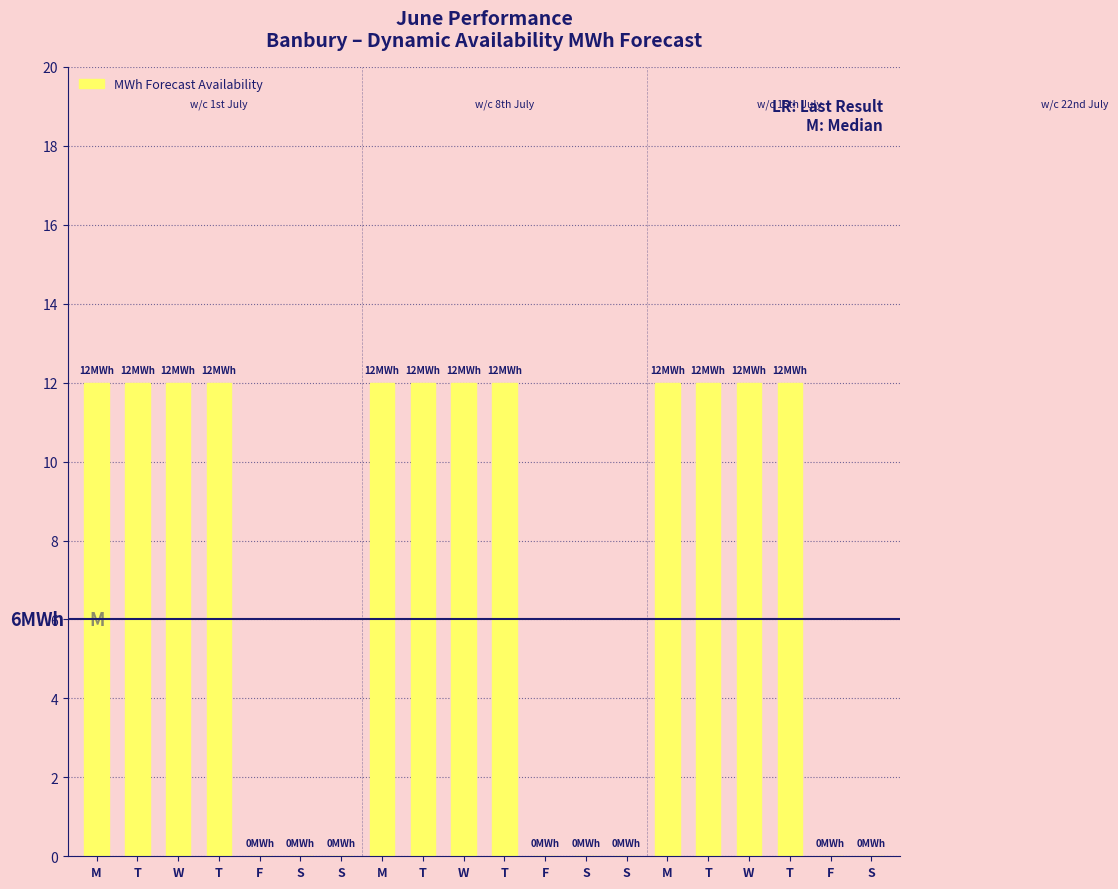

Is it true that the value at M is 18?

False